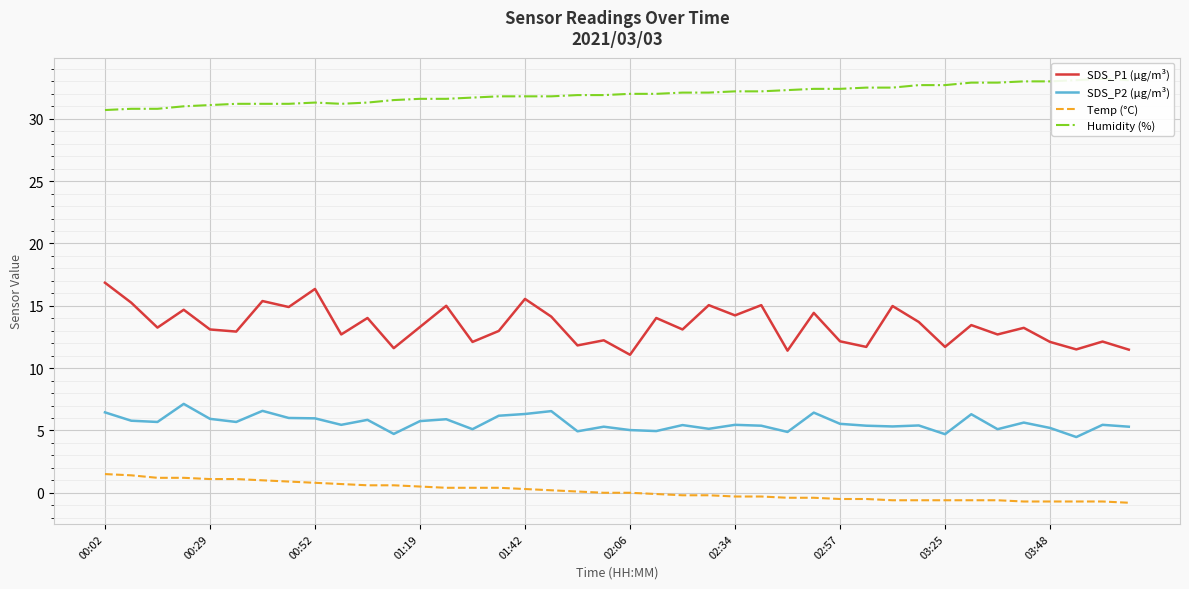

What is the sum of all Humidity (%) values?

1278.7